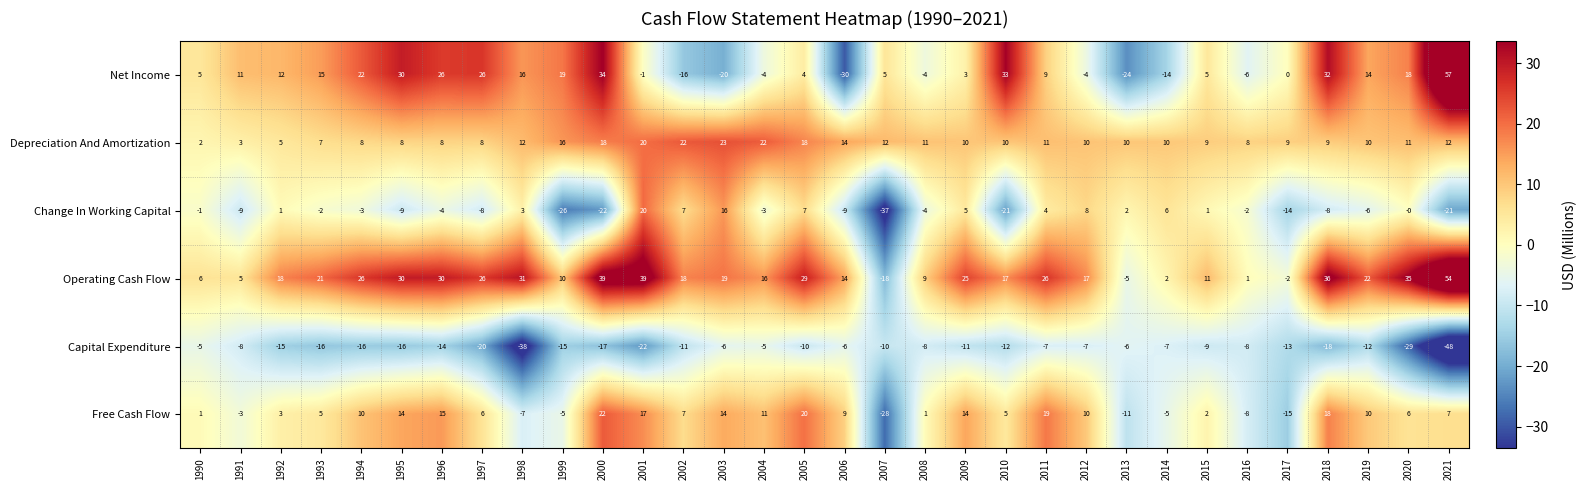

The Free Cash Flow series shows 15 at 1996. True or false?

True